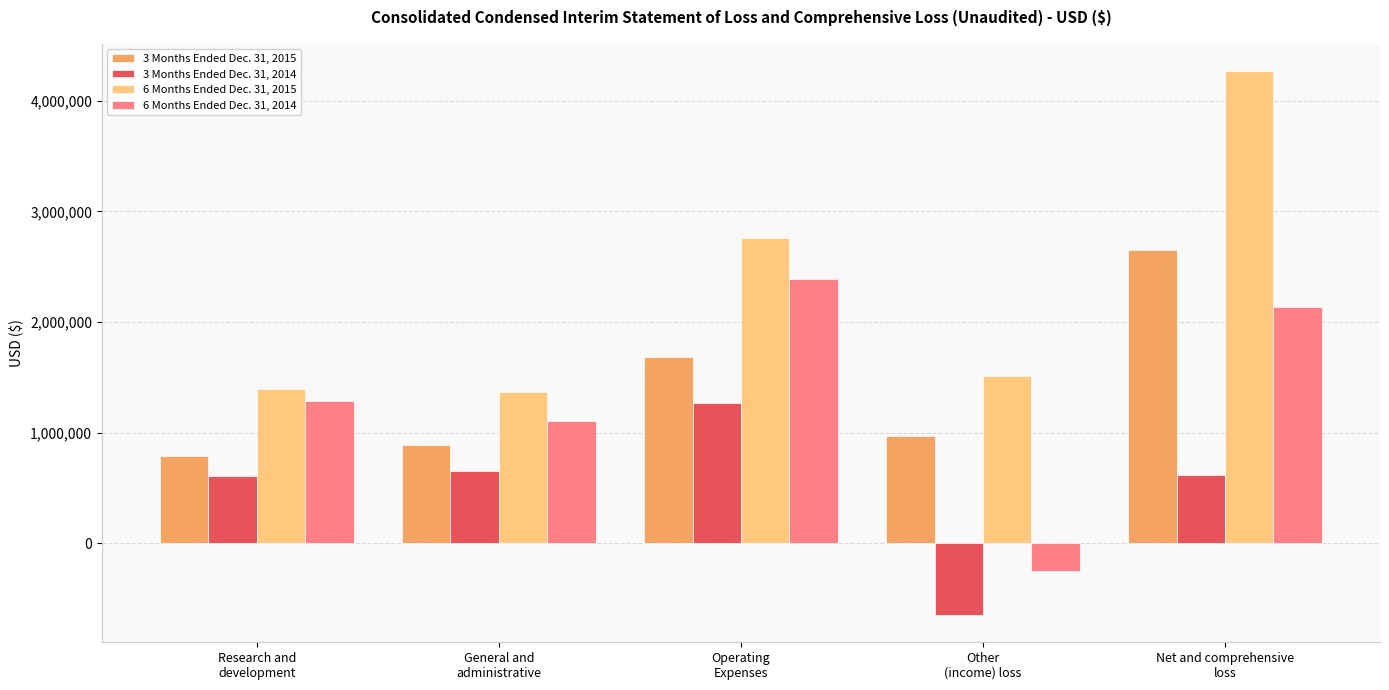

What is the sum of the 3 Months Ended Dec. 31, 2015 values at Net and comprehensive
loss and Other
(income) loss?

3613521